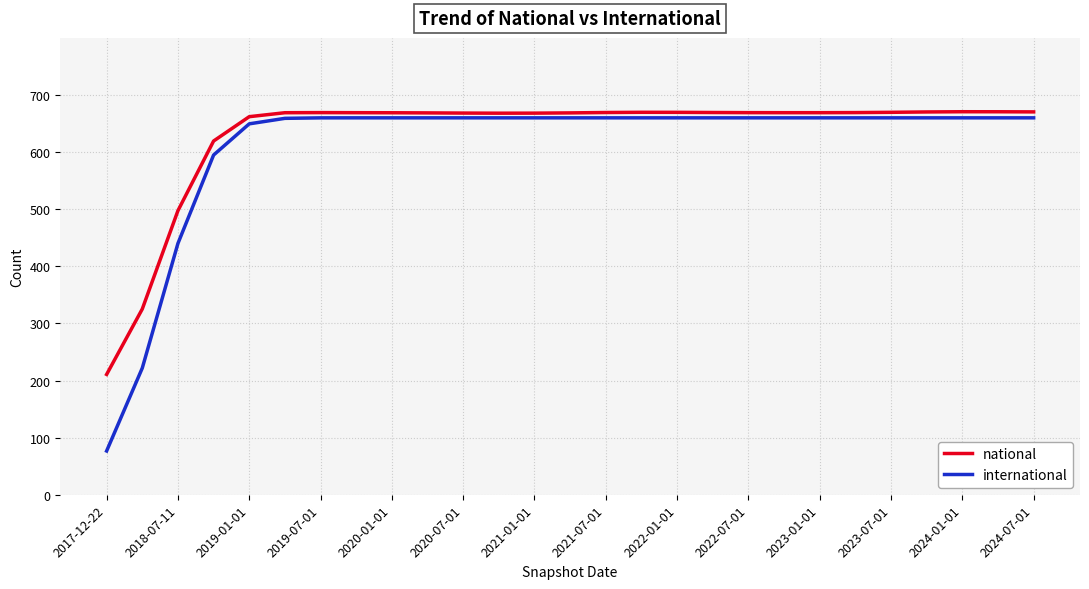

What is the highest value of the international series?

660.0